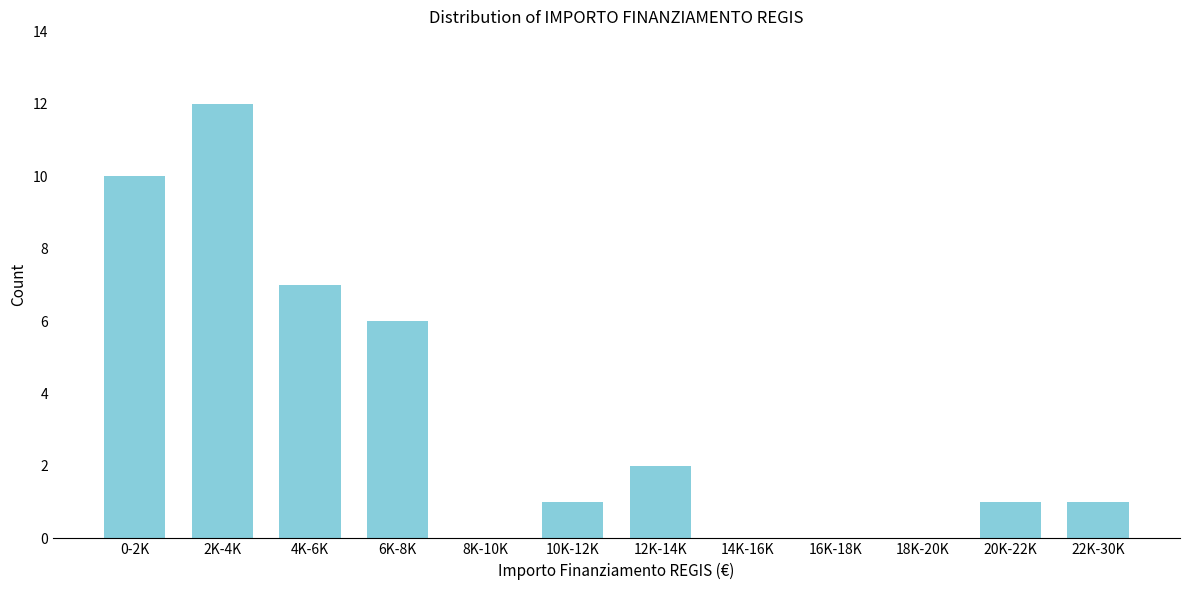

Reading left to right, list all the values displayed in this chart.

0-2K=10	2K-4K=12	4K-6K=7	6K-8K=6	8K-10K=0	10K-12K=1	12K-14K=2	14K-16K=0	16K-18K=0	18K-20K=0	20K-22K=1	22K-30K=1